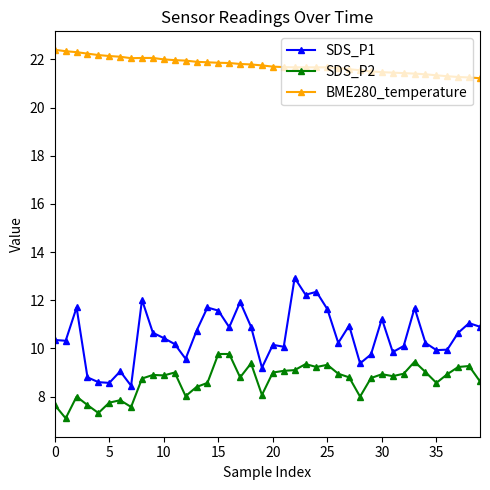

True or false: SDS_P1 and SDS_P2 intersect in this chart.

False